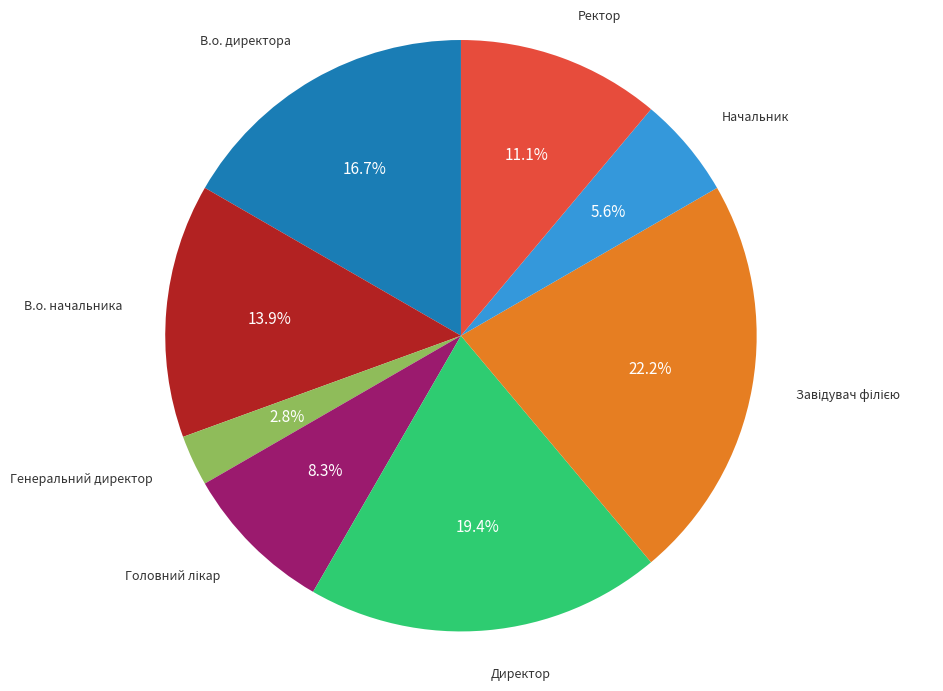

Does any single category account for the majority?

No